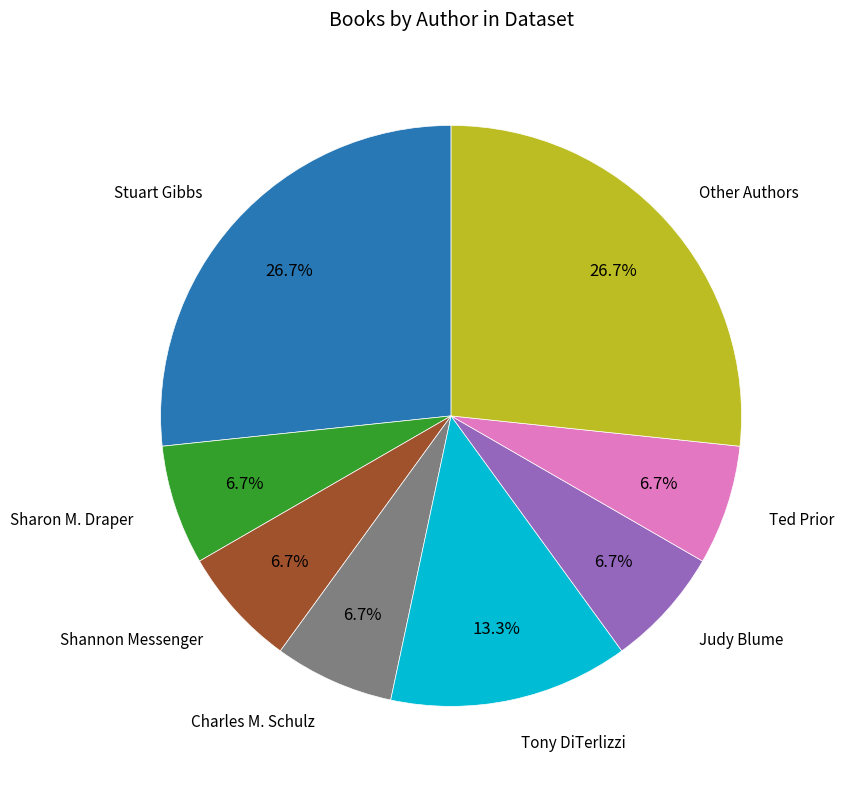

Is there any slice that represents more than half of the pie?

No